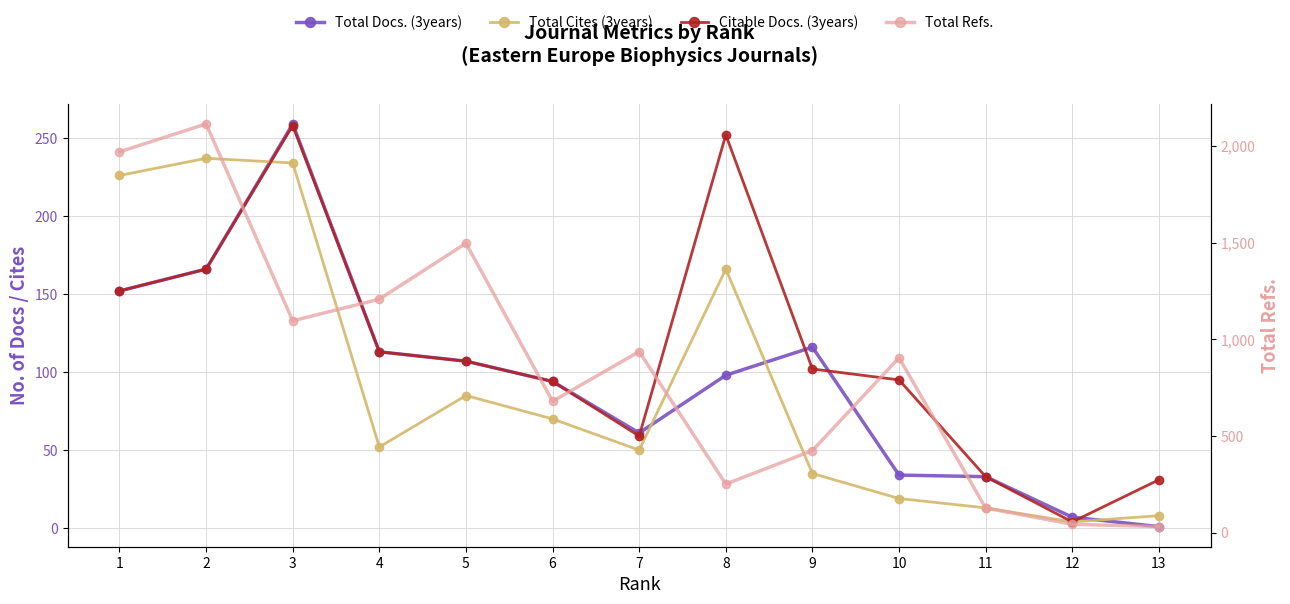

What is the difference between the second highest and minimum values in the Citable Docs. (3years) series?

248